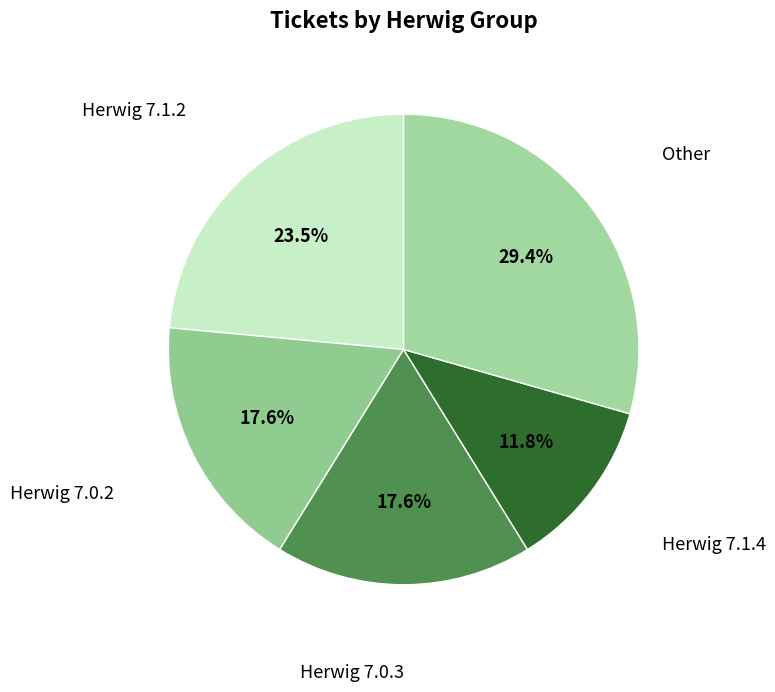

How many slices are in this pie chart?

5